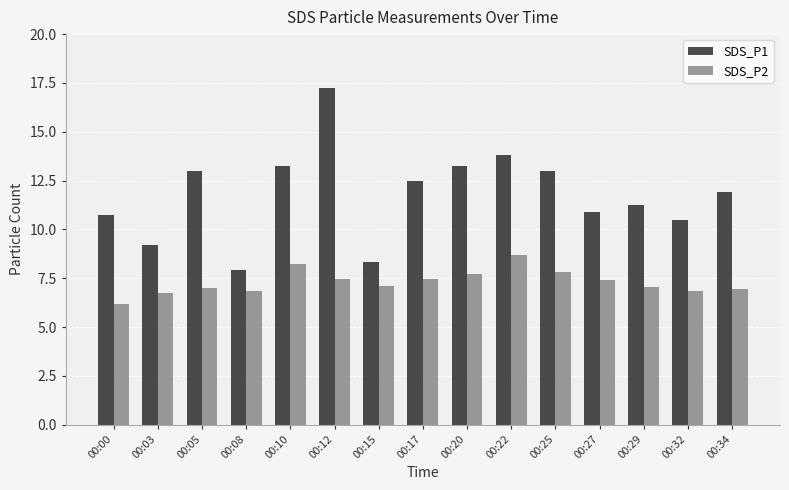

Which series has the largest total across all categories?

SDS_P1